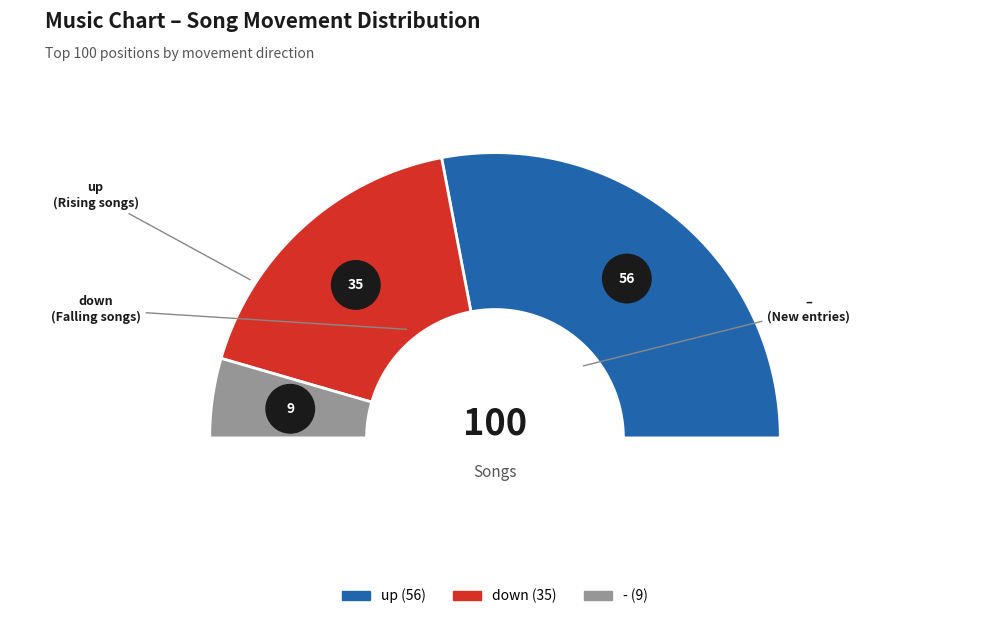

The - slice represents 20% of the pie. True or false?

False